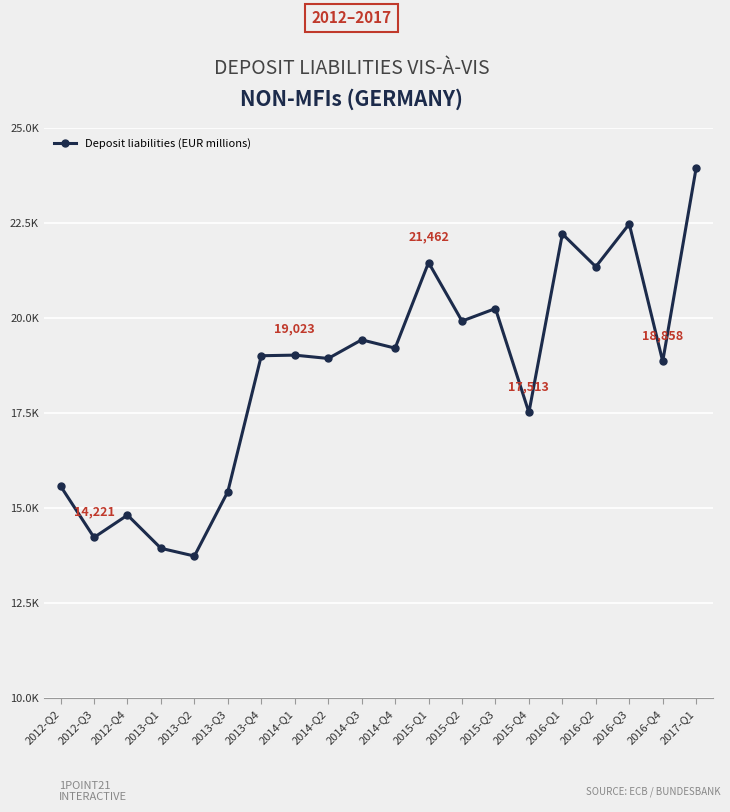

Is this an area chart (filled region under the line)?

No